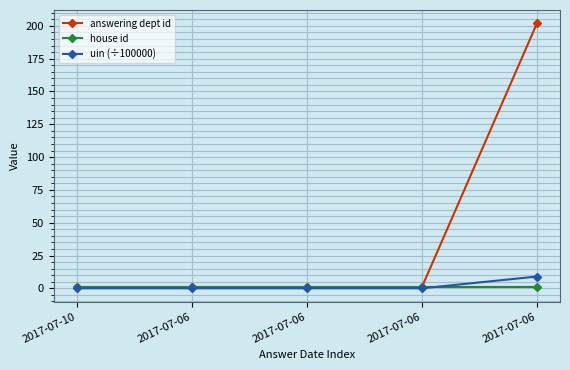

The value of house id at 2017-07-06 is 1.0. True or false?

True